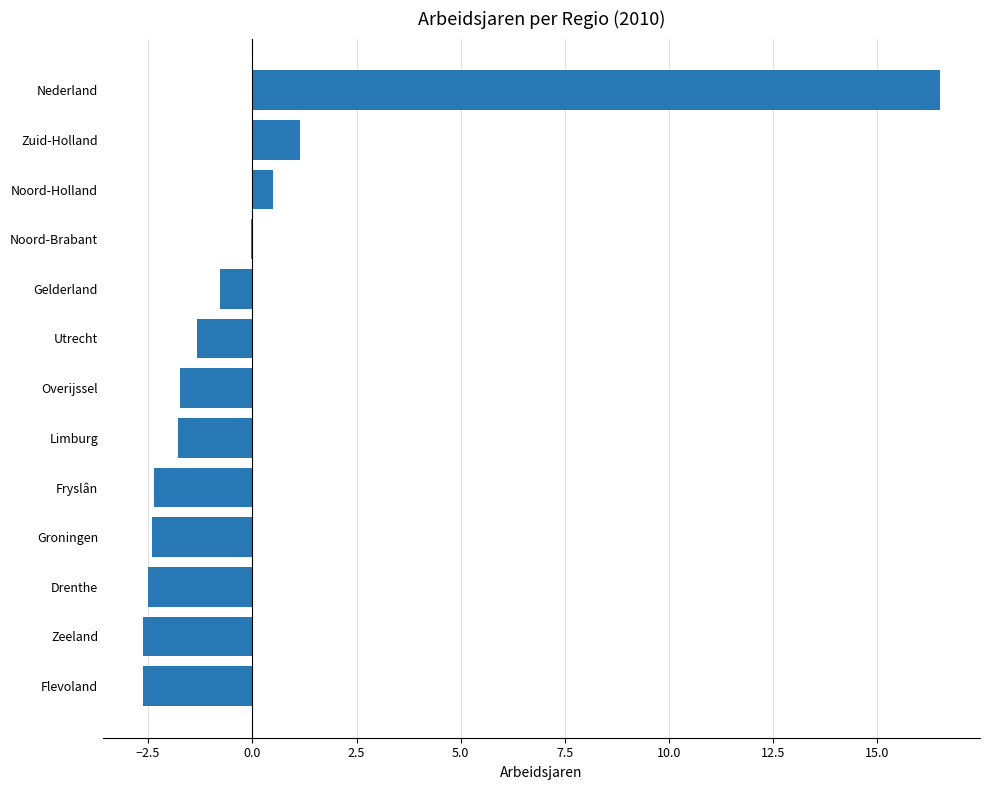

True or false: the data shows -1.7 at Overijssel.

True